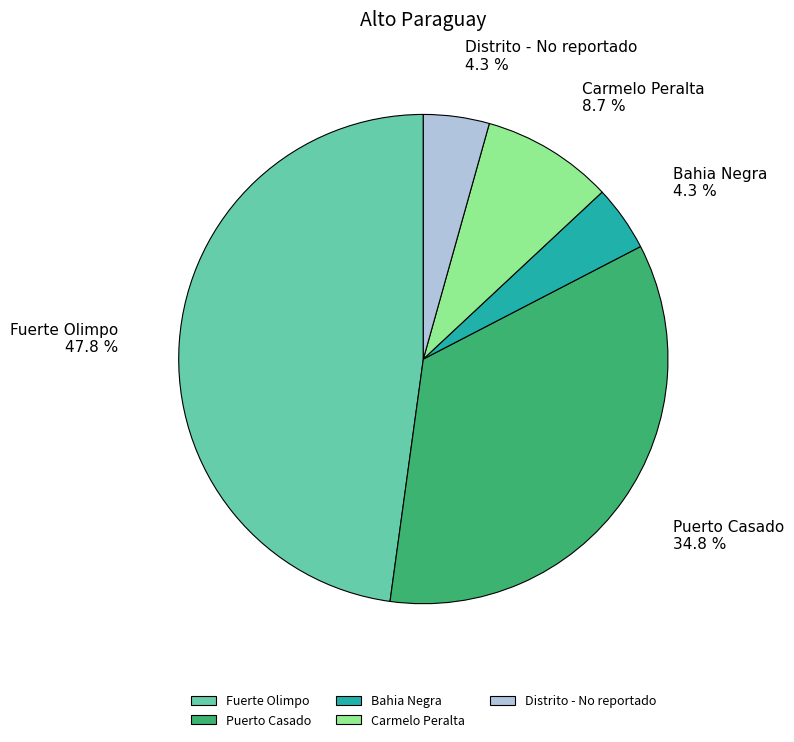

How many slices are in this pie chart?

5